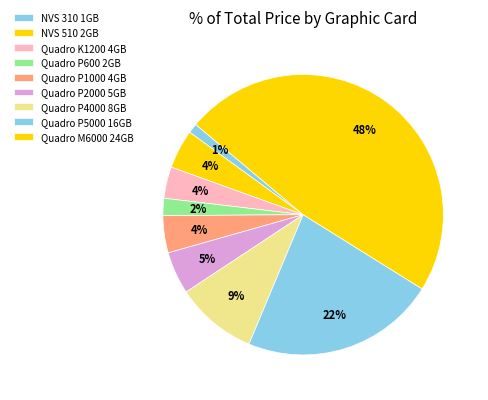

How many slices are in this pie chart?

9